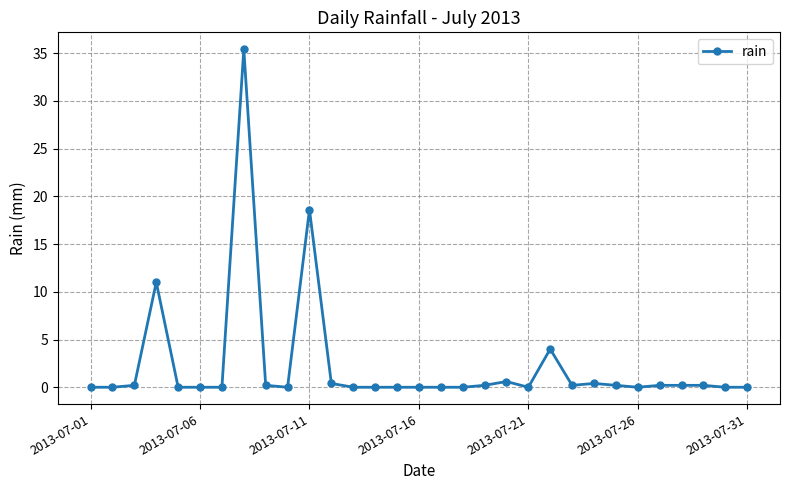

Count the number of data series in this chart.

1